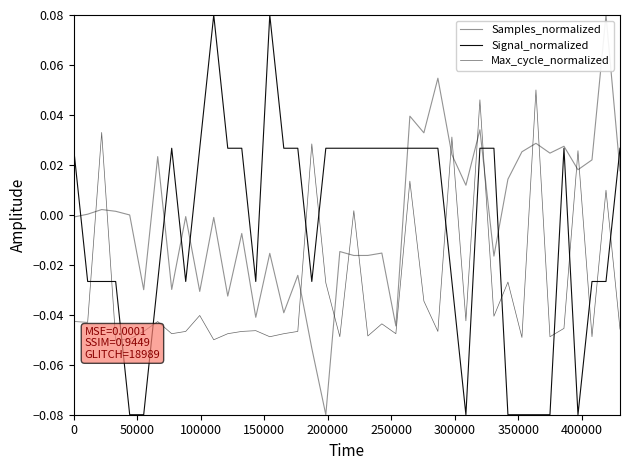

Reading left to right, list all the values displayed in this chart.

Samples_normalized: -0.0	0.0	0.0	0.0	-0.0	-0.0	0.0	-0.0	-0.0	-0.0	-0.0	-0.0	-0.0	-0.0	-0.0	-0.0	-0.0	-0.1	-0.1	-0.0	-0.0	-0.0	-0.0	-0.0	0.0	0.0	0.1	0.0	0.0	0.0	-0.0	0.0	0.0	0.0	0.0	0.0	0.0	0.0	0.1	0.0
Signal_normalized: 0.0	-0.0	-0.0	-0.0	-0.1	-0.1	-0.0	0.0	-0.0	0.0	0.1	0.0	0.0	-0.0	0.1	0.0	0.0	-0.0	0.0	0.0	0.0	0.0	0.0	0.0	0.0	0.0	0.0	-0.0	-0.1	0.0	0.0	-0.1	-0.1	-0.1	-0.1	0.0	-0.1	-0.0	-0.0	0.0
Max_cycle_normalized: -0.0	-0.0	0.0	-0.1	-0.0	-0.0	-0.0	-0.0	-0.0	-0.0	-0.1	-0.0	-0.0	-0.0	-0.0	-0.0	-0.0	0.0	-0.0	-0.0	0.0	-0.0	-0.0	-0.0	0.0	-0.0	-0.0	0.0	-0.0	0.0	-0.0	-0.0	-0.0	0.1	-0.0	-0.0	0.0	-0.0	0.0	-0.0